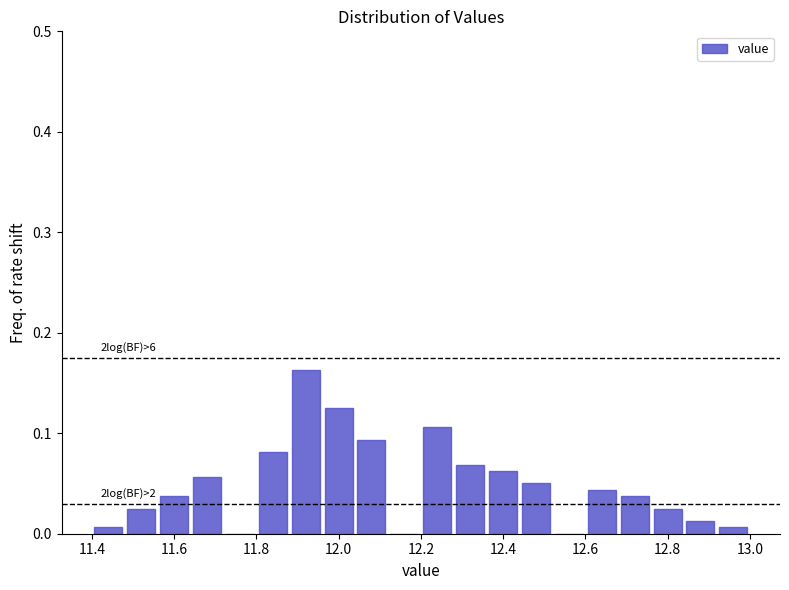

Over which range of the x-axis is the bar tallest?

11.88 to 11.96